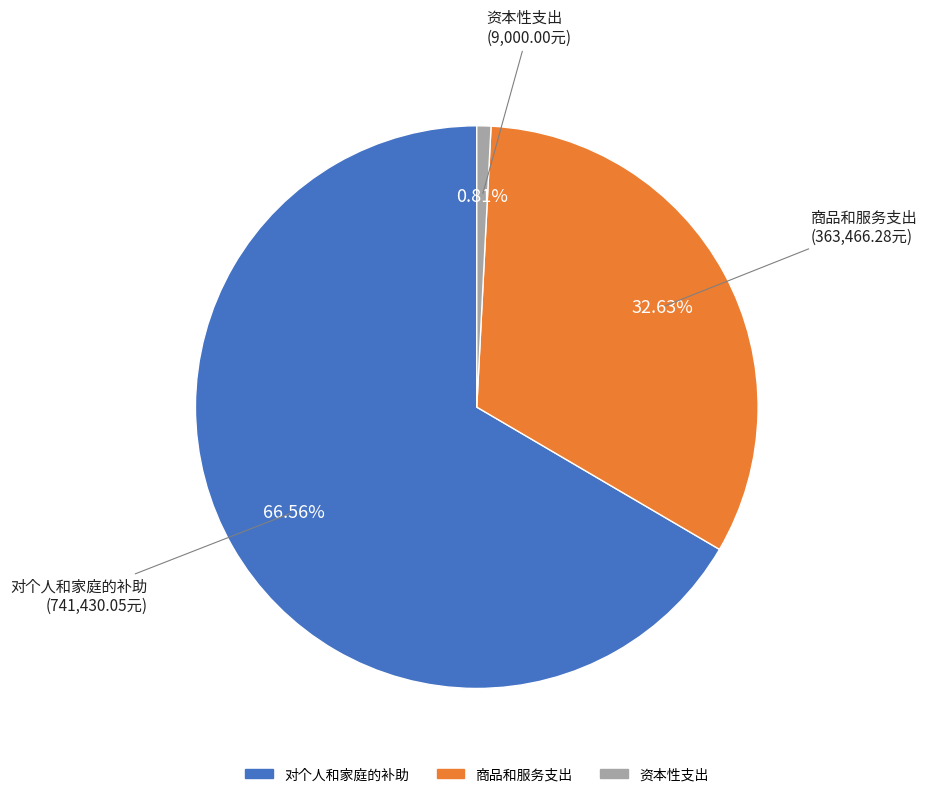

What percentage is the 商品和服务支出 slice, to the nearest percent?

33%